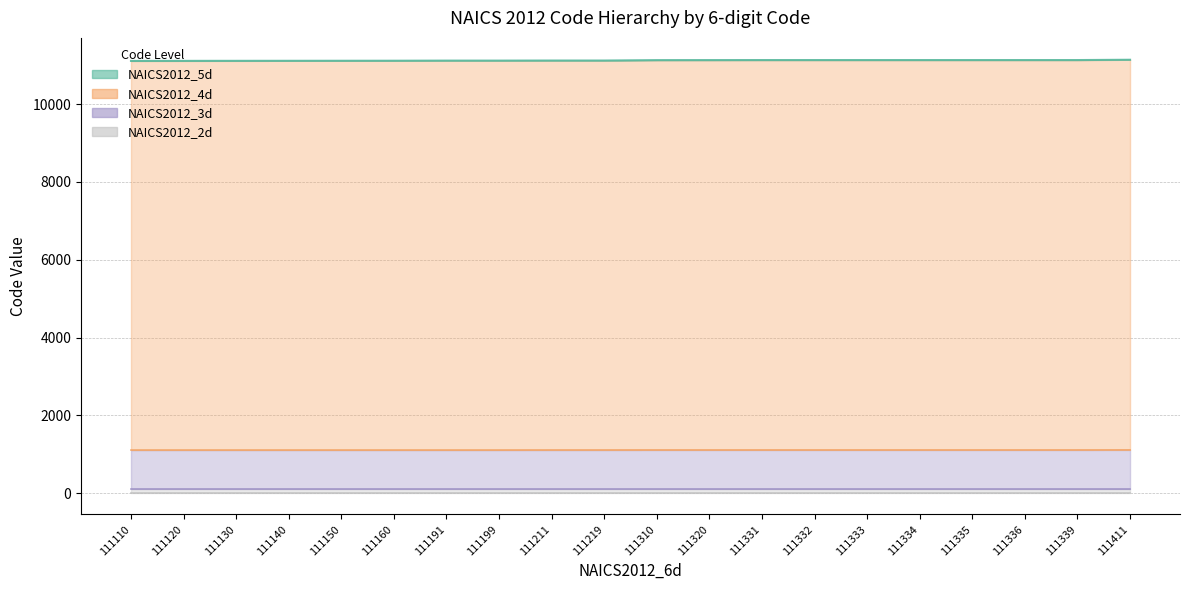

What is the difference between the maximum and minimum values in the NAICS2012_4d series?

3